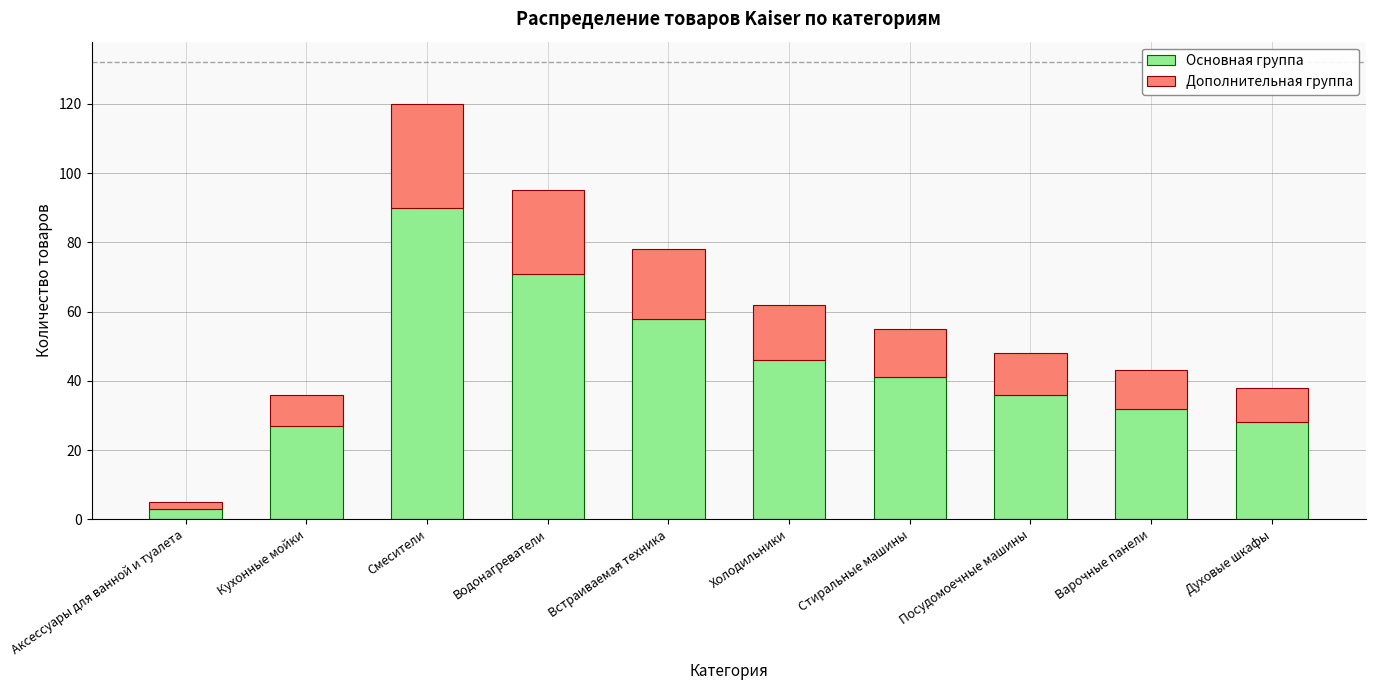

Where is Основная группа nearest to the value 46?

Холодильники